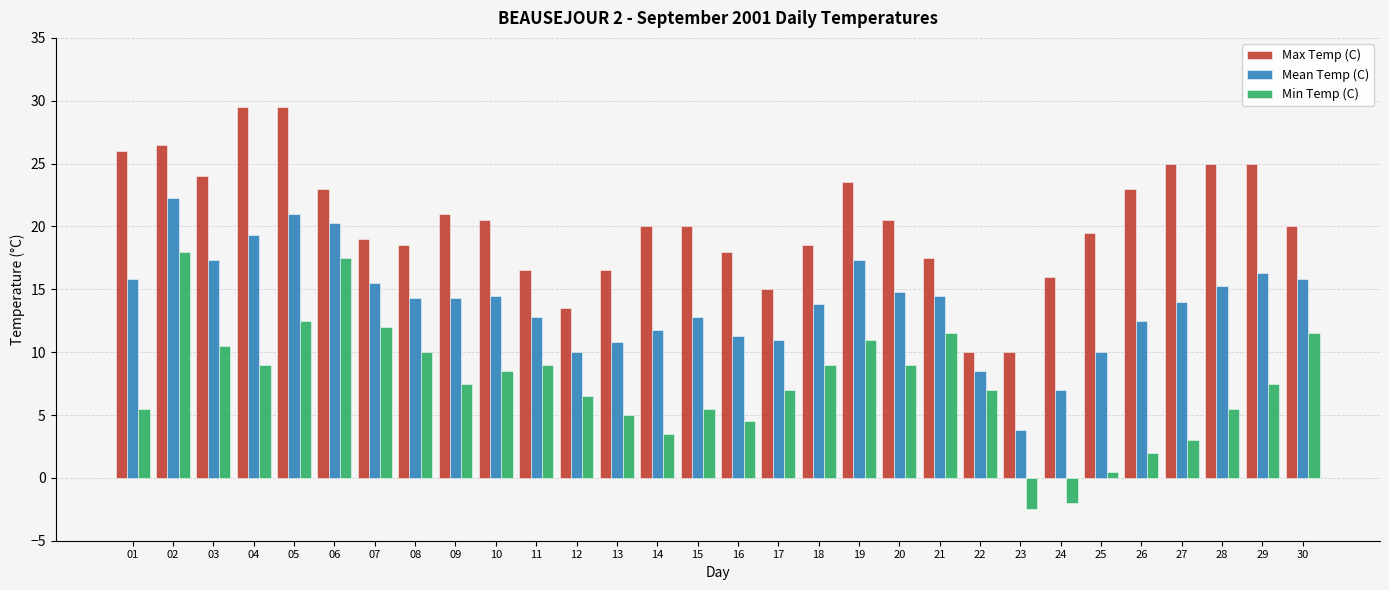

What is the spread (max minus min) of values at 20?

11.5